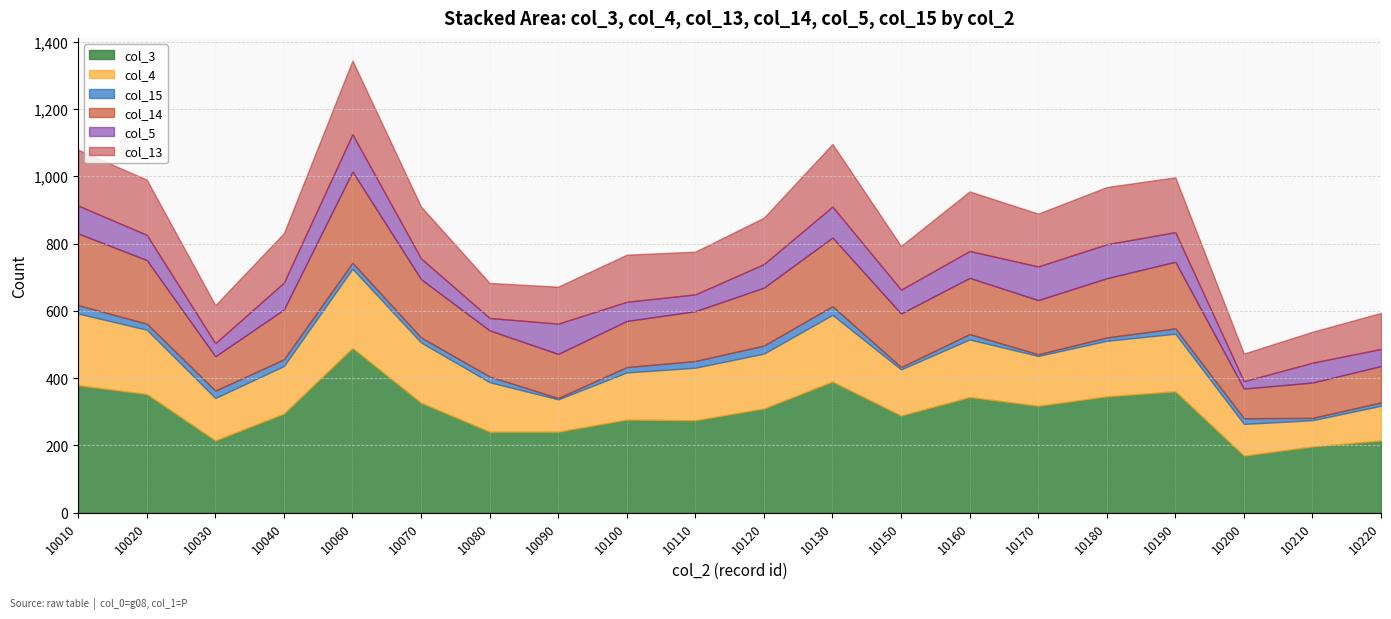

Reading right to left, what are all the values shown in this chart?

col_3: 10220=215	10210=197	10200=170	10190=361	10180=346	10170=318	10160=344	10150=289	10130=390	10120=310	10110=275	10100=277	10090=241	10080=241	10070=327	10060=490	10040=295	10030=215	10020=353	10010=379
col_4: 10220=103	10210=78	10200=94	10190=171	10180=165	10170=148	10160=171	10150=137	10130=198	10120=163	10110=156	10100=140	10090=96	10080=147	10070=179	10060=235	10040=141	10030=126	10020=191	10010=213
col_15: 10220=10	10210=7	10200=17	10190=16	10180=10	10170=5	10160=16	10150=7	10130=26	10120=24	10110=20	10100=16	10090=4	10080=17	10070=15	10060=18	10040=20	10030=22	10020=18	10010=25
col_14: 10220=108	10210=105	10200=88	10190=198	10180=176	10170=161	10160=167	10150=159	10130=204	10120=172	10110=148	10100=137	10090=131	10080=137	10070=173	10060=271	10040=148	10030=102	10020=189	10010=213
col_5: 10220=51	10210=59	10200=22	10190=88	10180=101	10170=100	10160=80	10150=71	10130=92	10120=70	10110=50	10100=57	10090=90	10080=37	10070=62	10060=111	10040=80	10030=39	10020=75	10010=83
col_13: 10220=107	10210=92	10200=82	10190=163	10180=170	10170=157	10160=177	10150=130	10130=186	10120=138	10110=127	10100=140	10090=110	10080=104	10070=154	10060=219	10040=147	10030=113	10020=164	10010=166